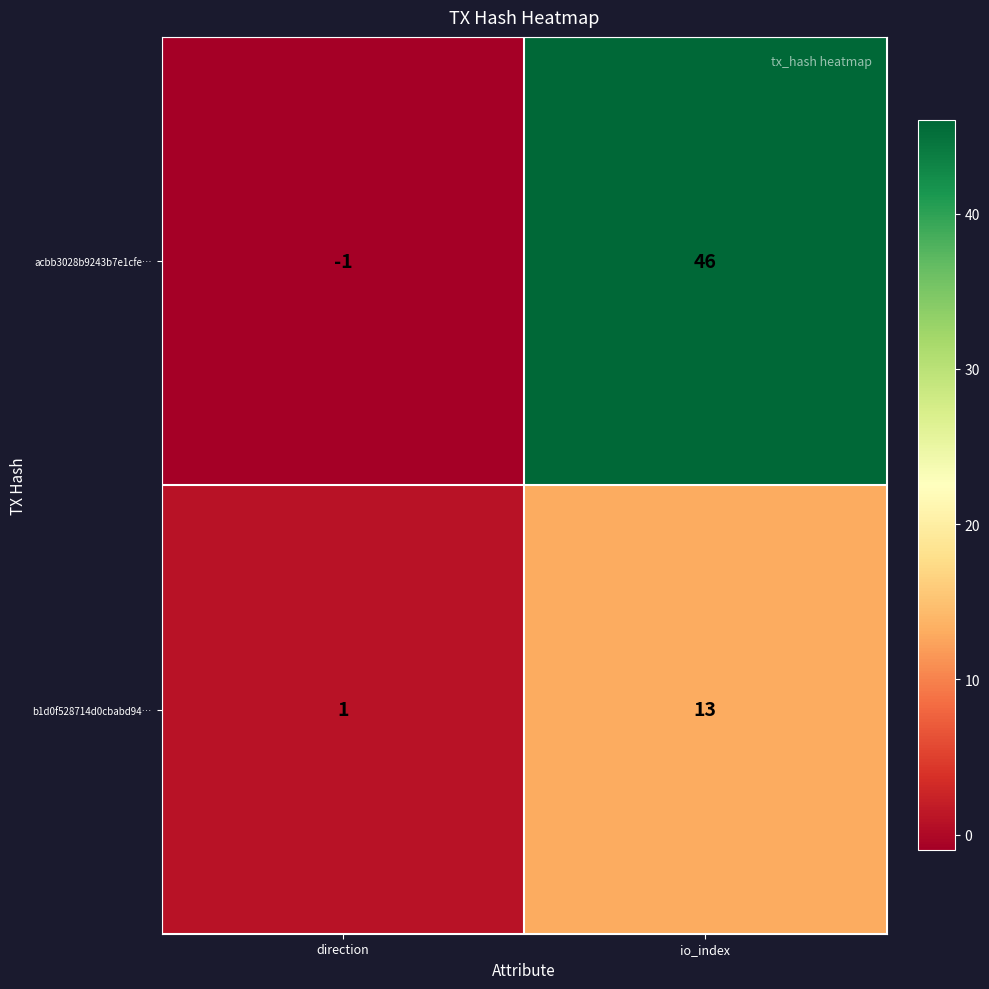

Rank the series by their average value, from lowest to highest.

b1d0f528714d0cbabd94…, acbb3028b9243b7e1cfe…